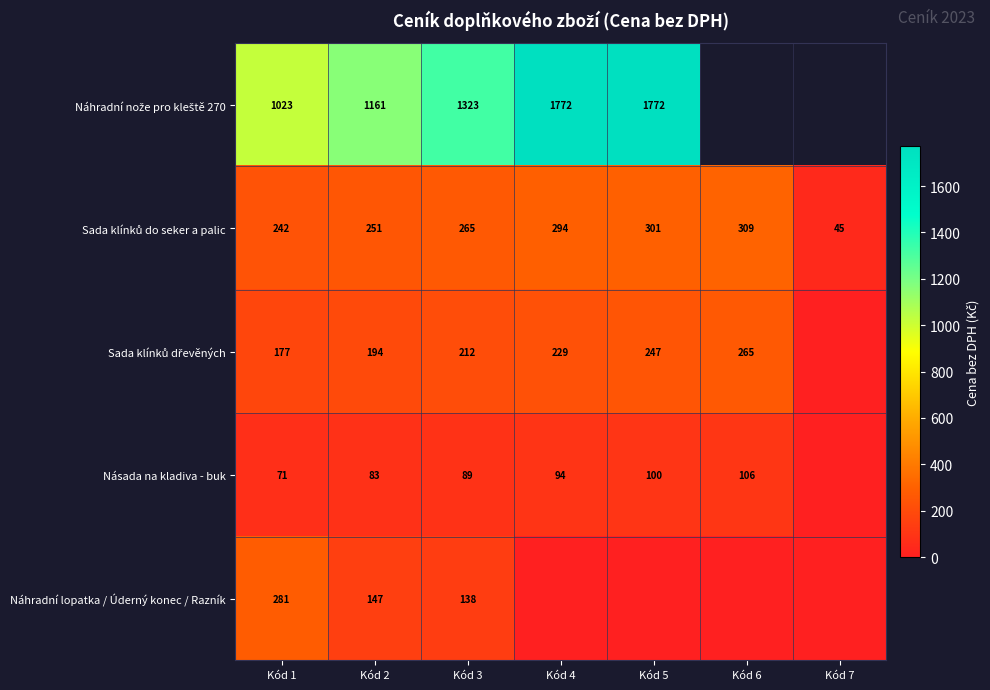

Is it true that Násada na kladiva - buk equals 106 at Kód 6?

True